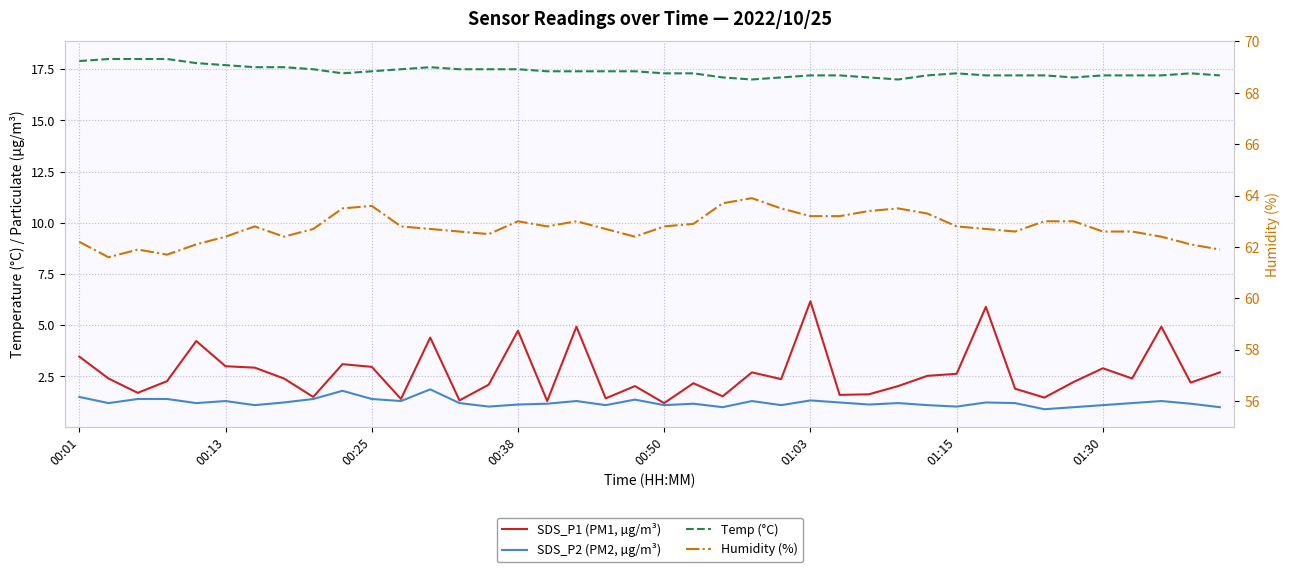

What is the total value across all series at 29?

84.1